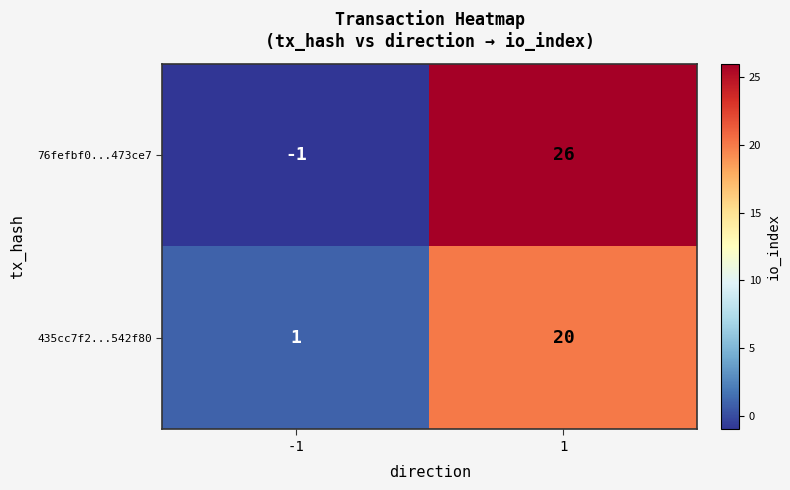

How many data points in 76fefbf0...473ce7 are less than 26?

1